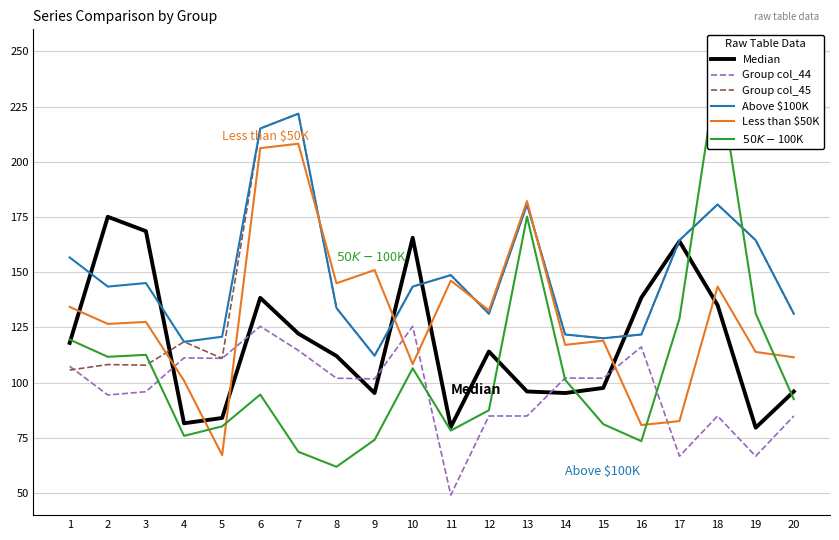

At which label does $50K-$100K first exceed 94?

1